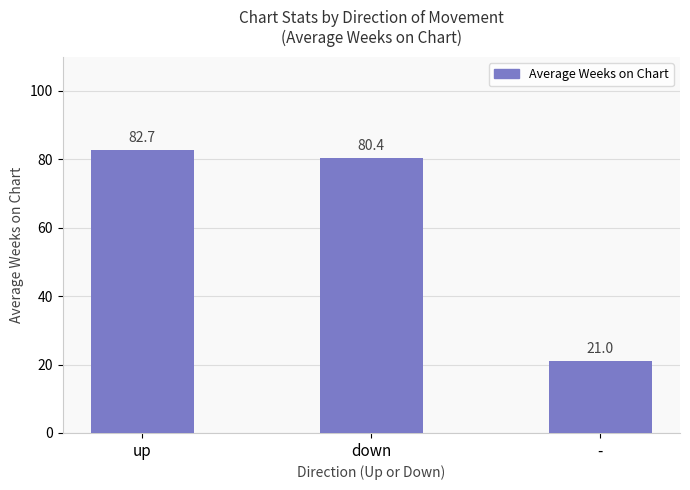

What is the difference between the values at - and up?

61.7